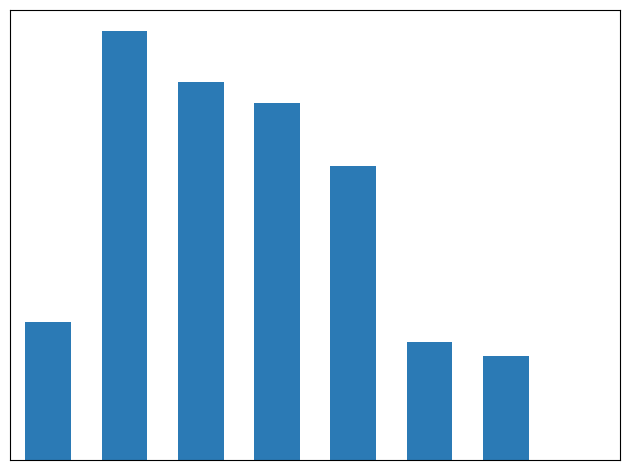

What is the average value?

3733